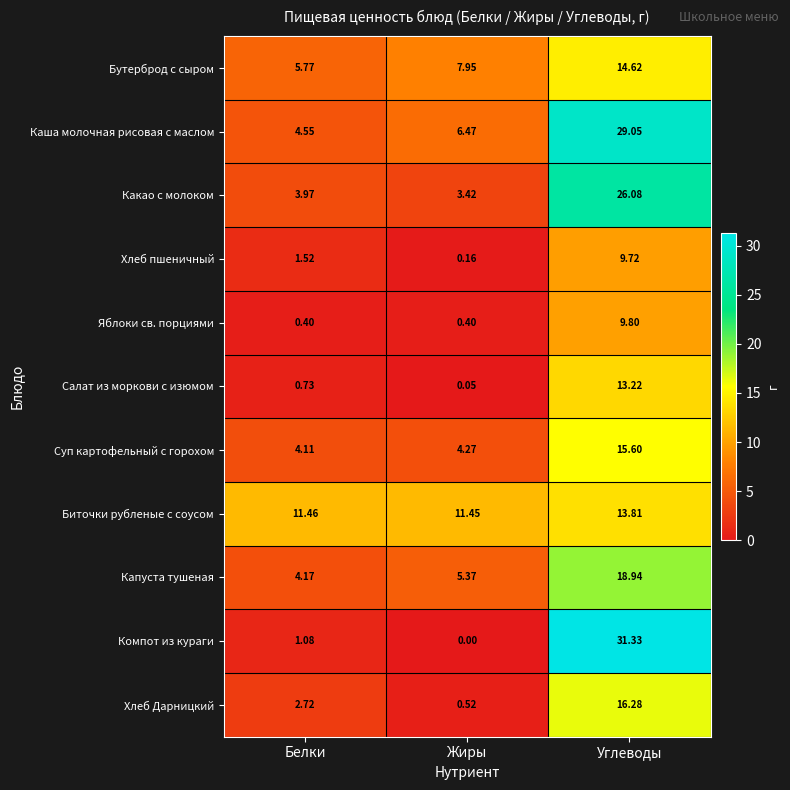

Where does the Бутерброд с сыром series first go above 7?

Жиры